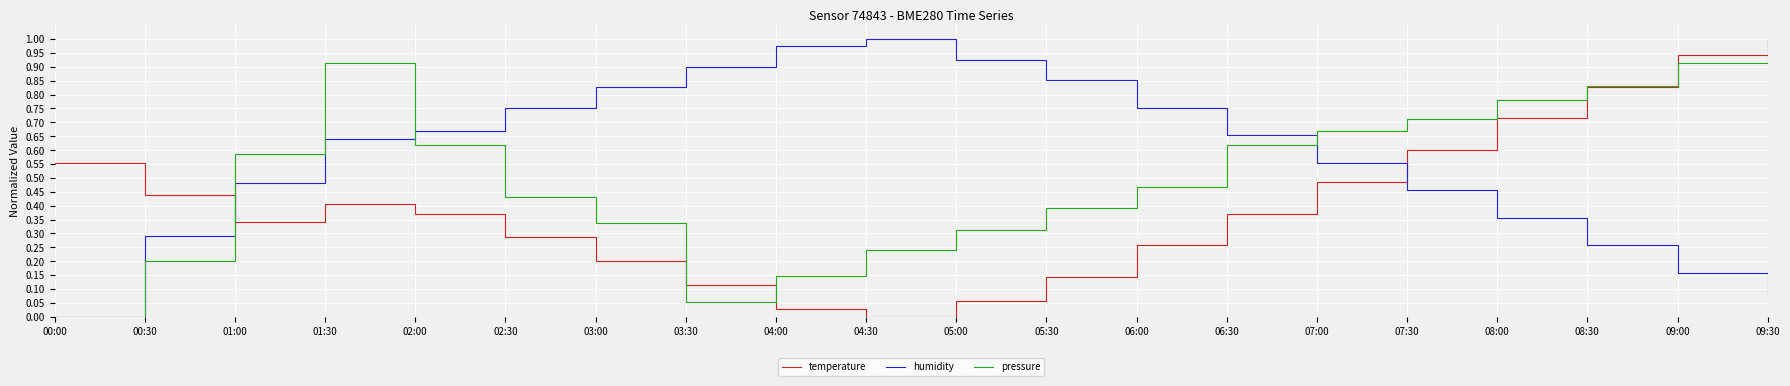

Which series ends up on top after the final intersection of humidity and pressure?

pressure